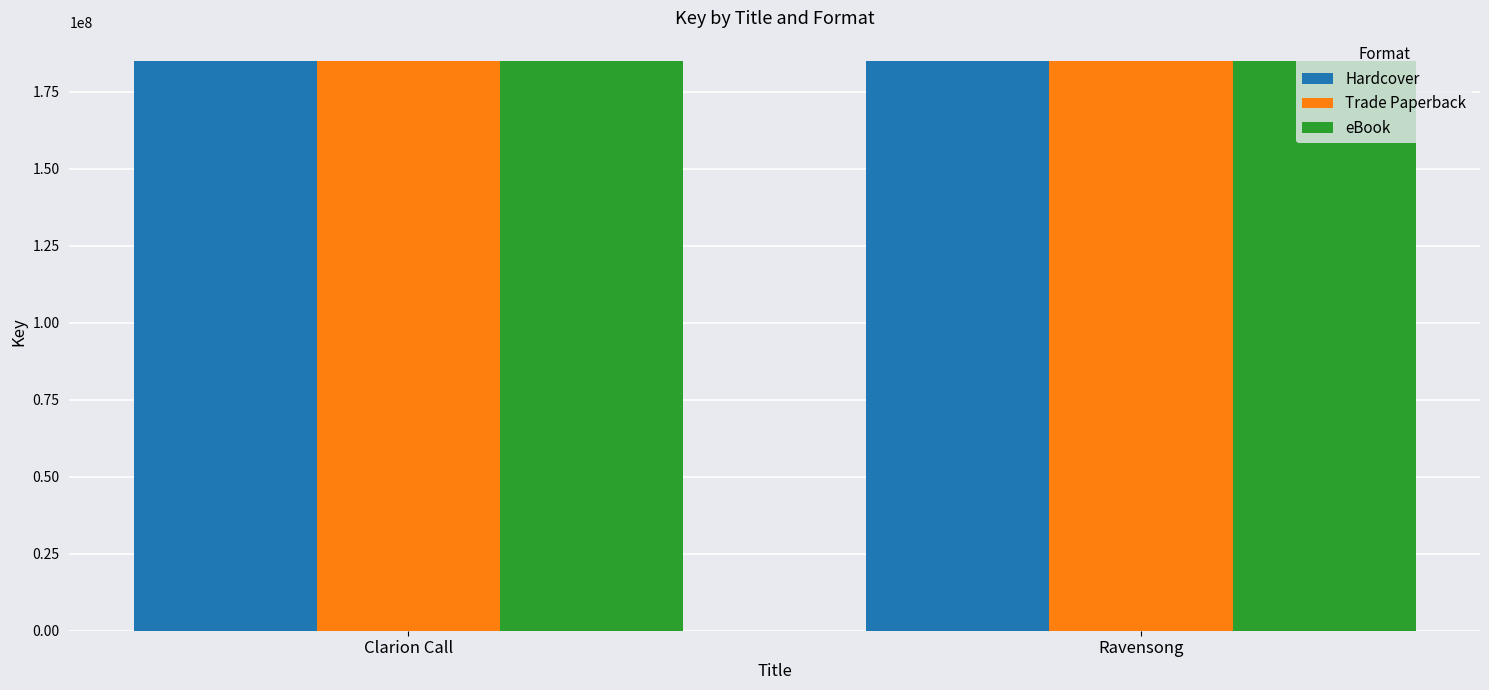

What are all the series names shown in the legend?

Hardcover, Trade Paperback, eBook